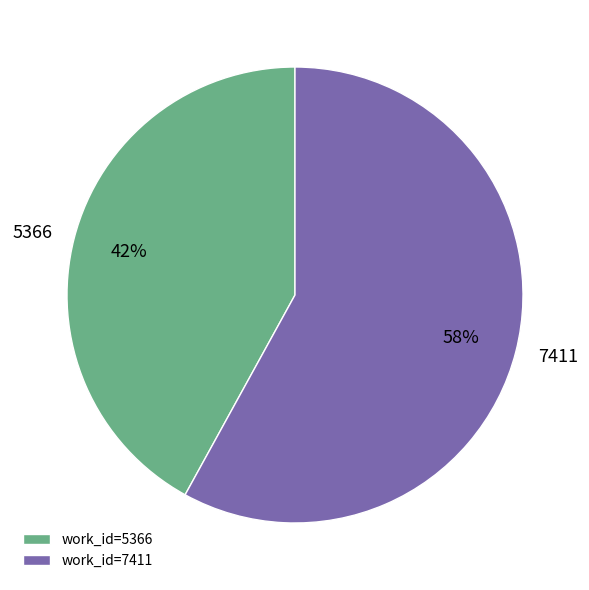

Which has a higher value, 7411 or 5366?

7411